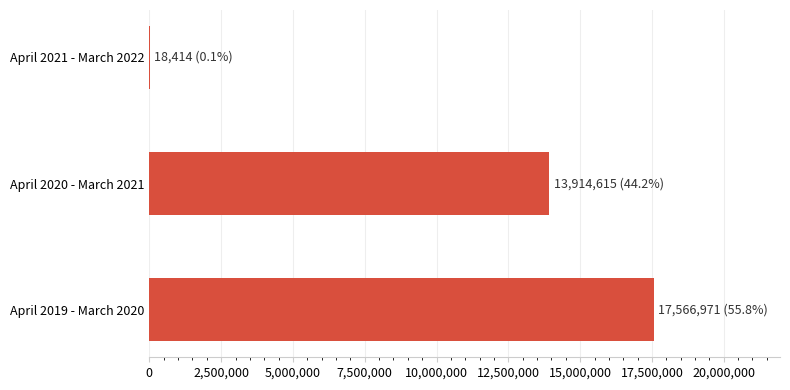

Are the bars grouped side by side (vs. stacked)?

No